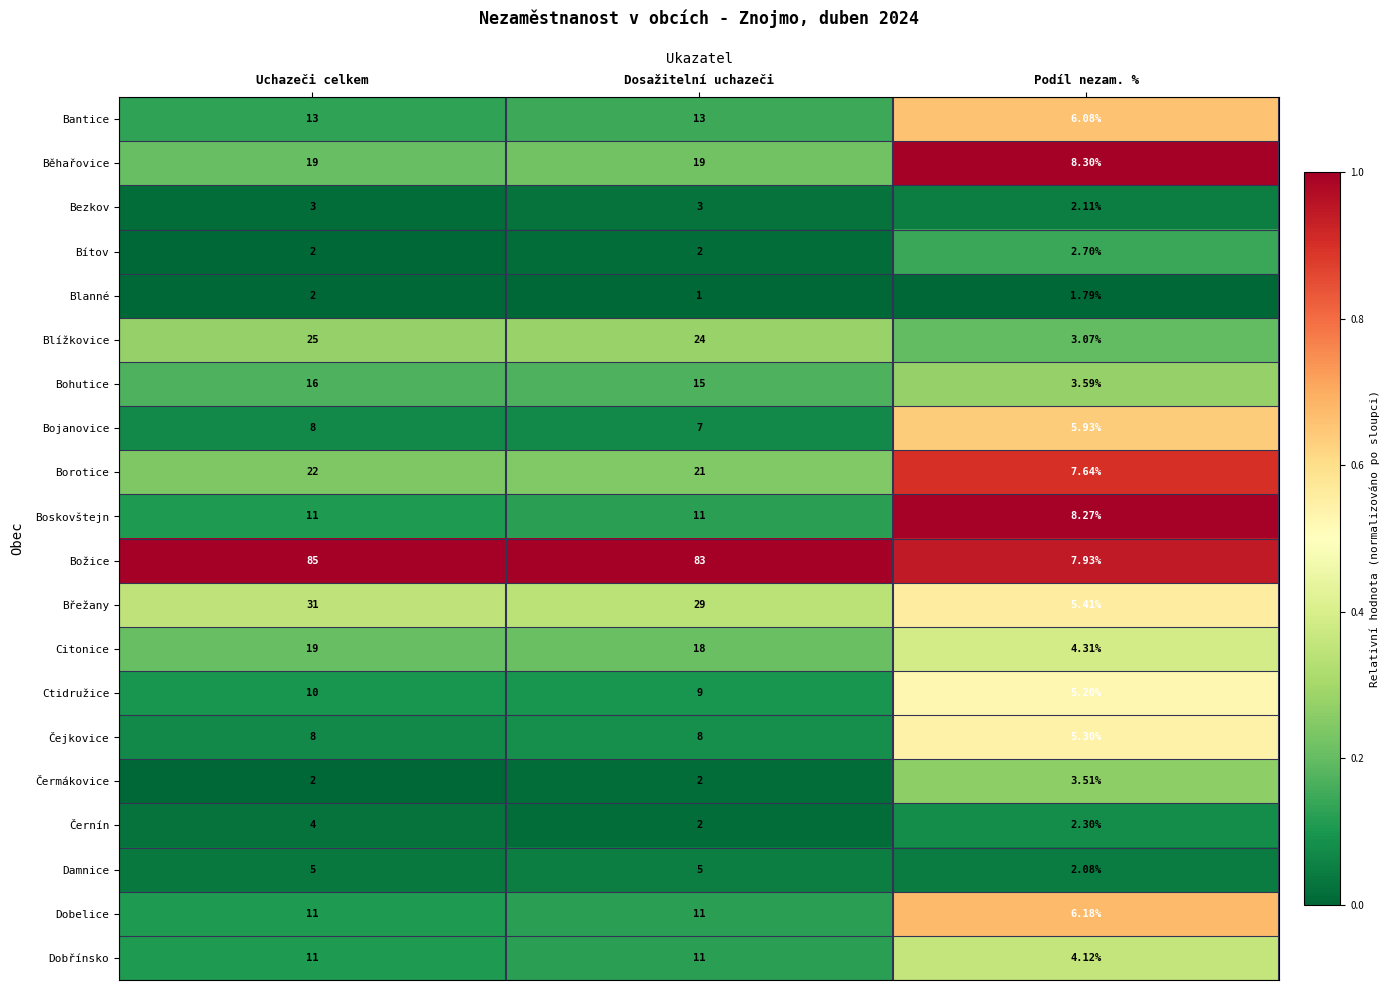

Count the number of categories in the chart.

3